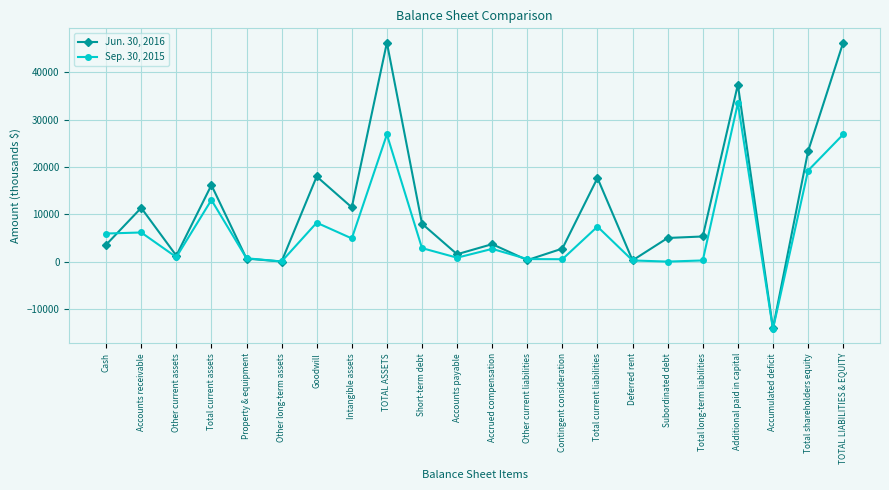

Rank the series by their maximum value, from highest to lowest.

Jun. 30, 2016, Sep. 30, 2015